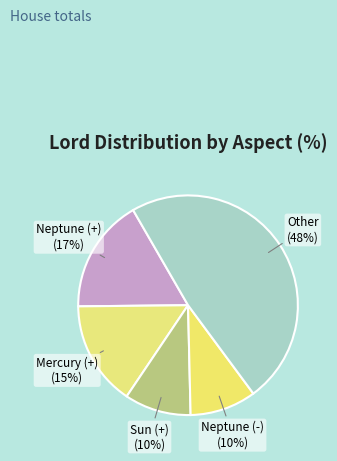

True or false: Neptune (-) accounts for 10% of the total.

True